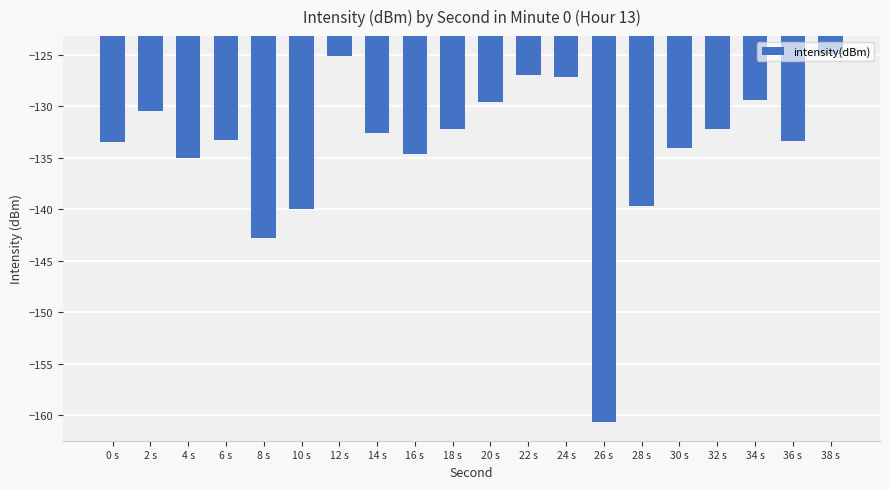

What is the difference between the values at 10 s and 18 s?

7.7